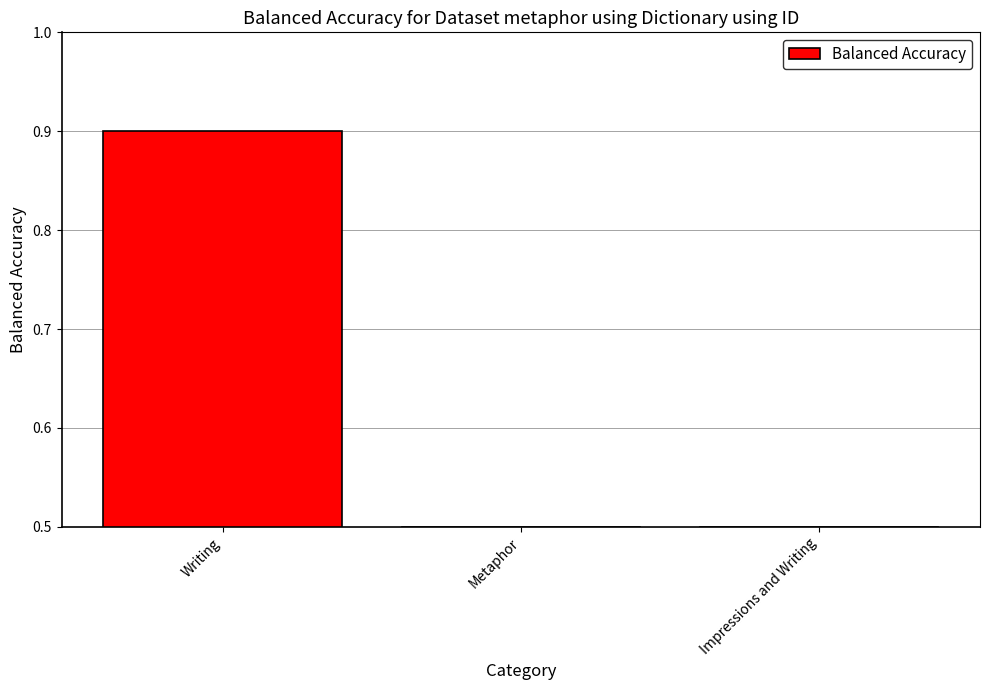

What is the value of the 2nd bar from the left?

0.5